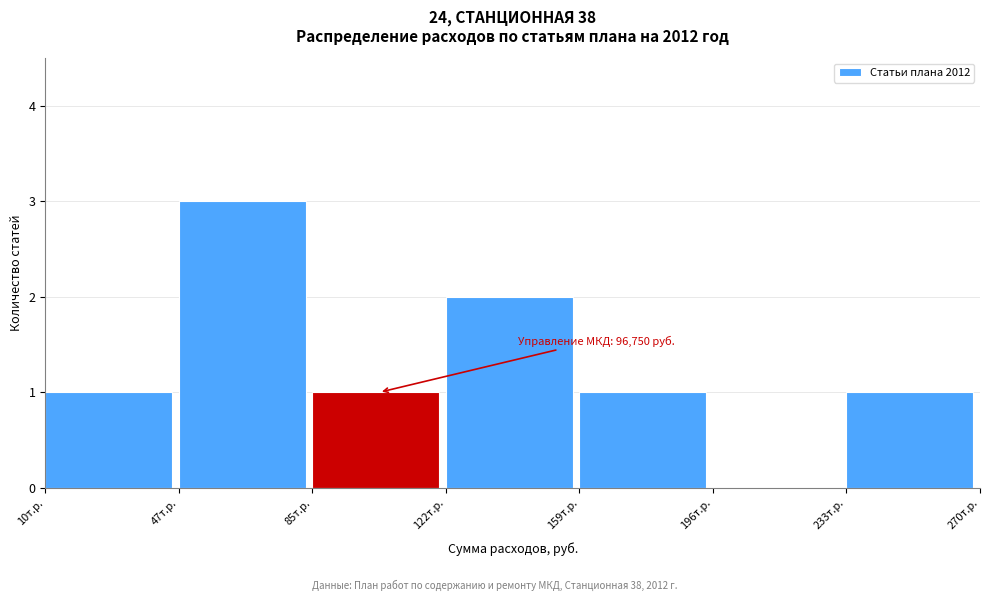

Reading left to right, list all the values displayed in this chart.

10т.р.=1	47т.р.=3	85т.р.=1	122т.р.=2	159т.р.=1	196т.р.=0	233т.р.=1